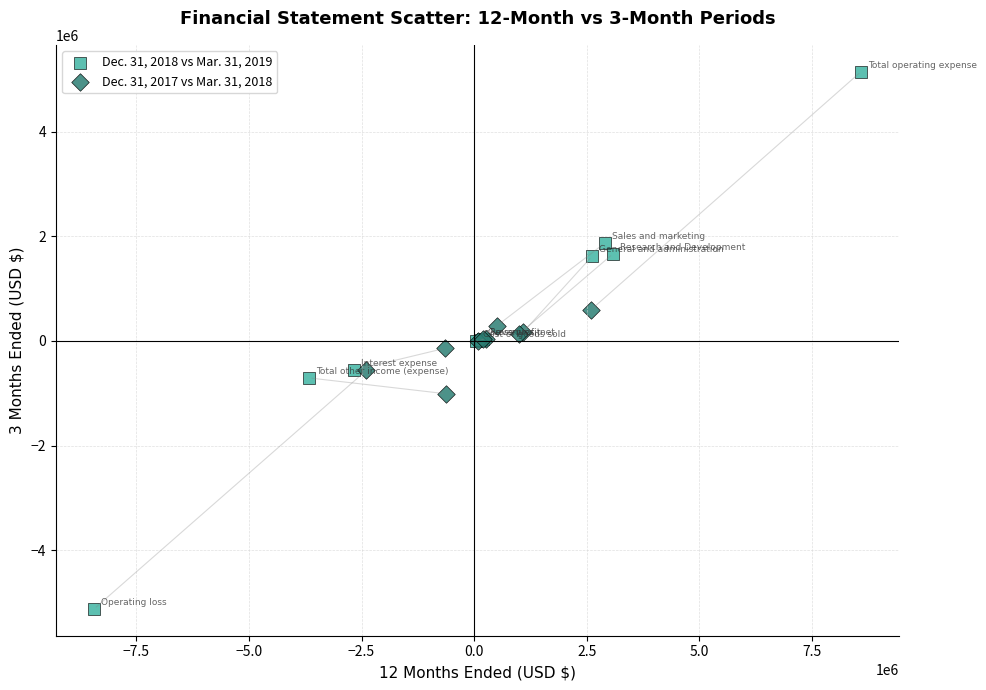

Which series contains the lowest Y value?

Dec. 31, 2018 vs Mar. 31, 2019